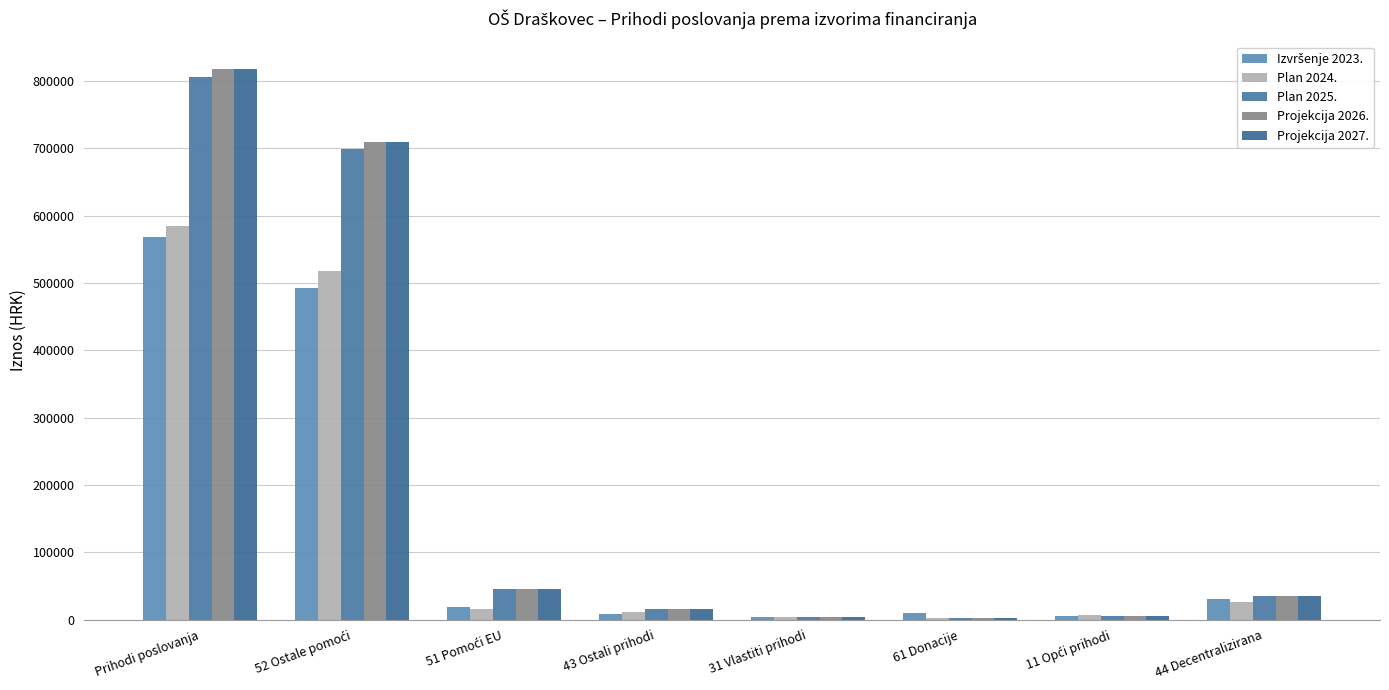

At how many categories does at least one series exceed 189906?

2